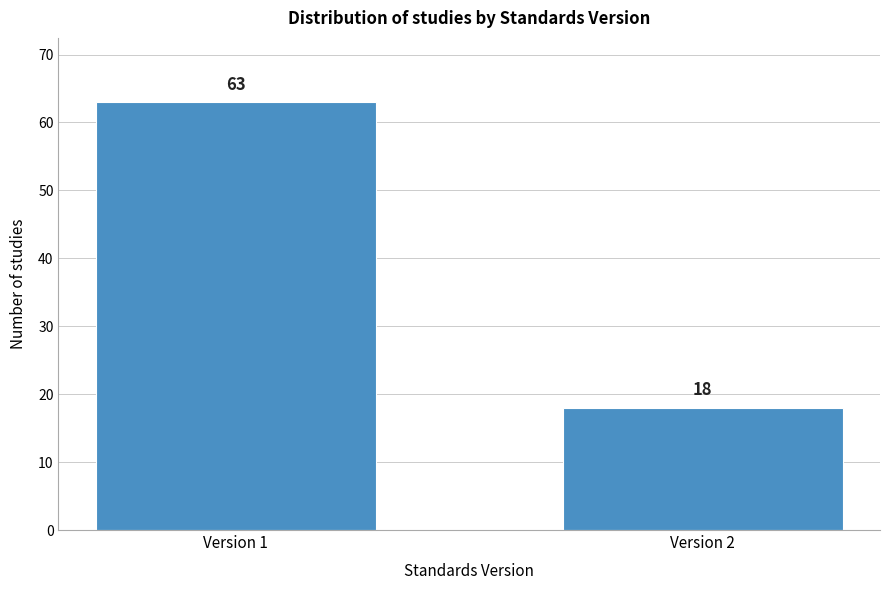

Reading left to right, transcribe all the data shown in this chart.

Version 1=63	Version 2=18